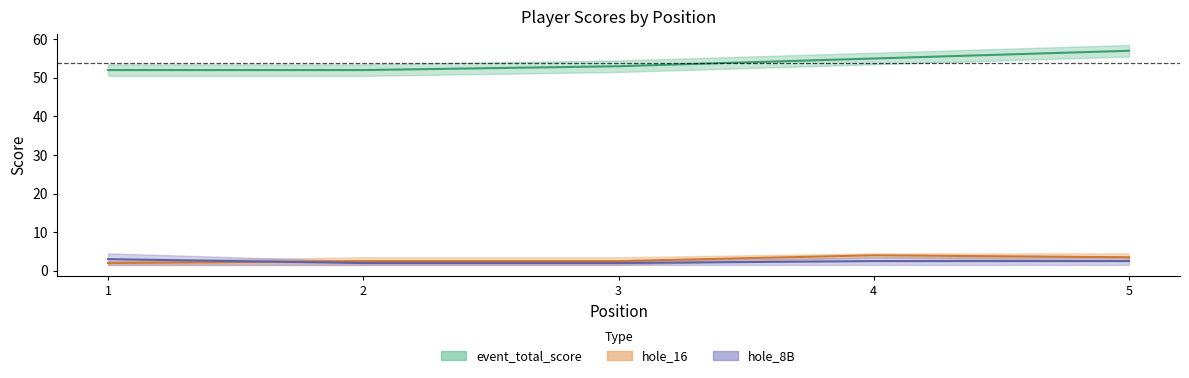

What is the difference between the event_total_score values at 3 and 1?

1